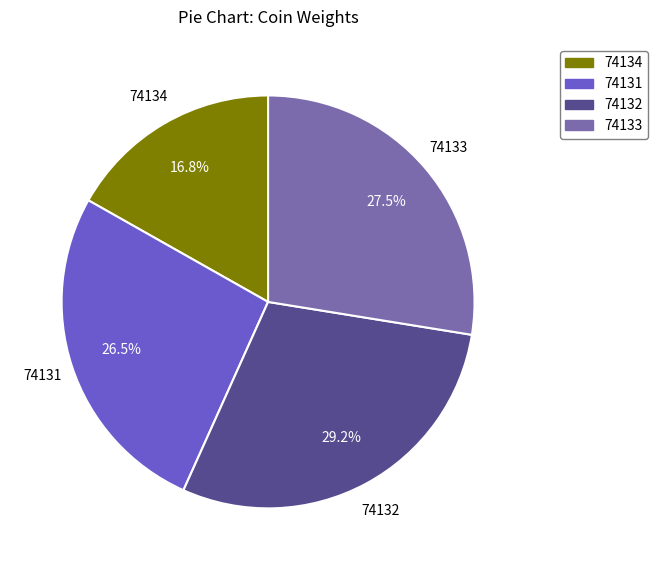

Is the sum of 74131 and 74132 greater than half?

Yes